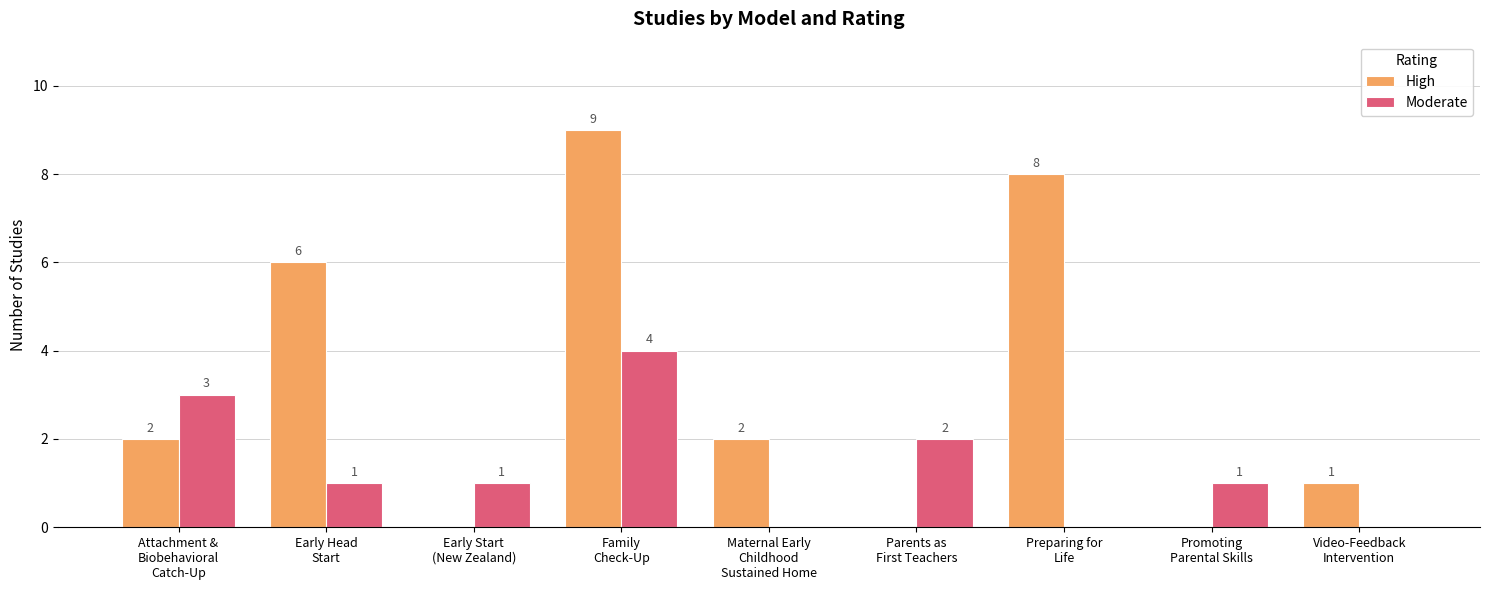

What is the sum of all Moderate values?

12